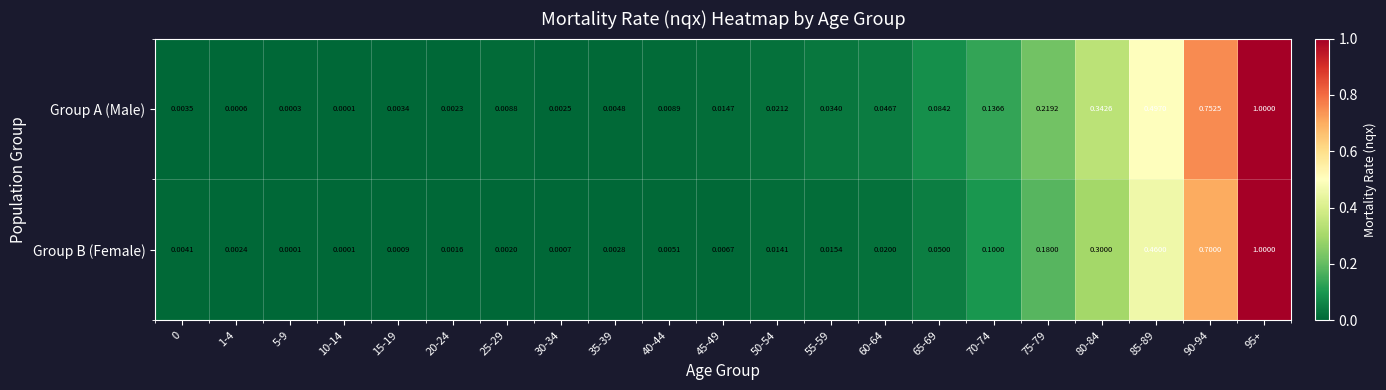

Which series has the largest total across all categories?

Group A (Male)